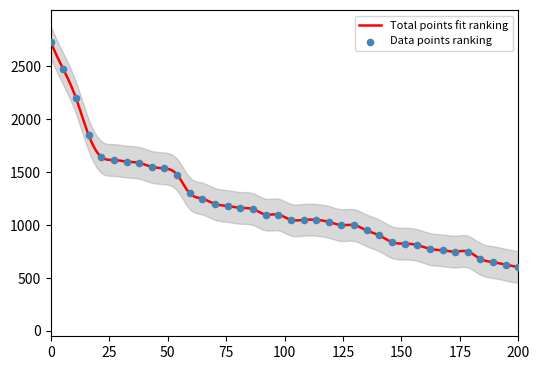

What is the change in value from 23 to 32?

-268